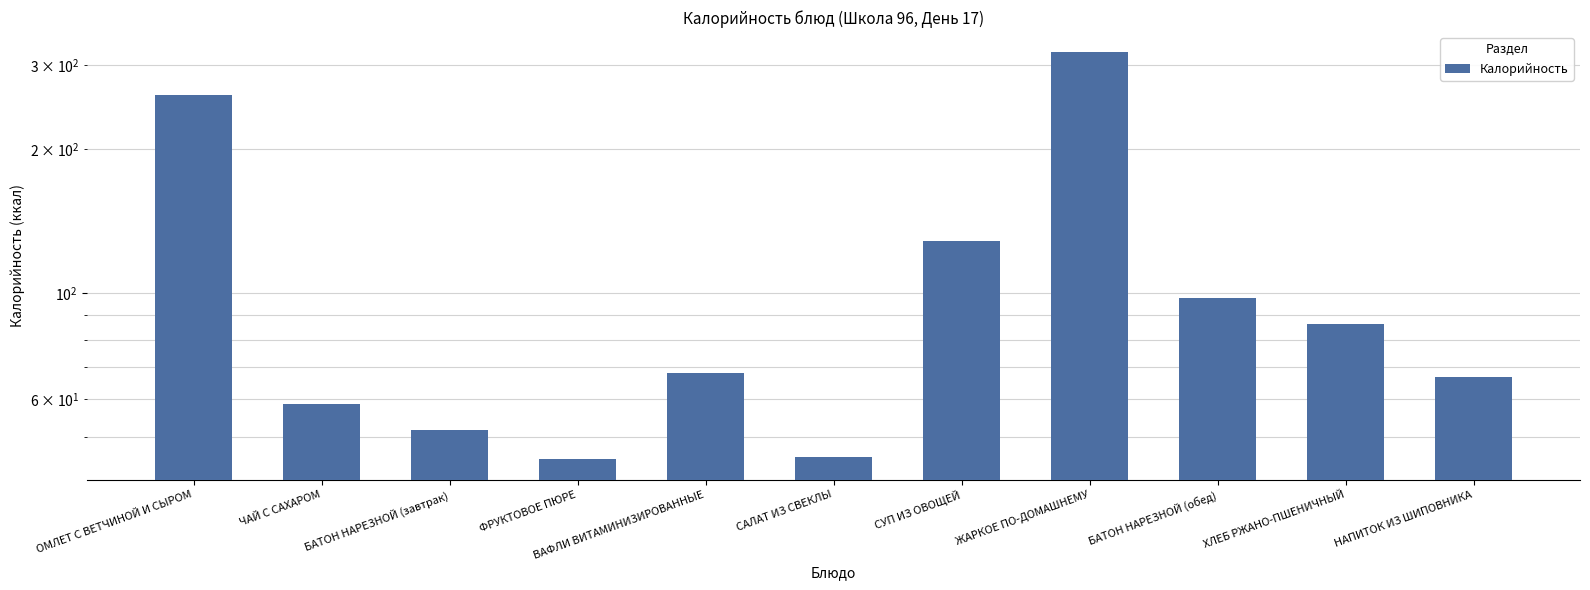

Is it true that the value at ВАФЛИ ВИТАМИНИЗИРОВАННЫЕ is 96.1?

False